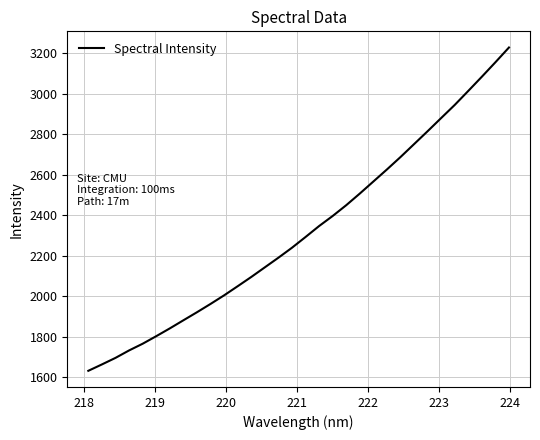

What is the greatest value displayed?

3228.9